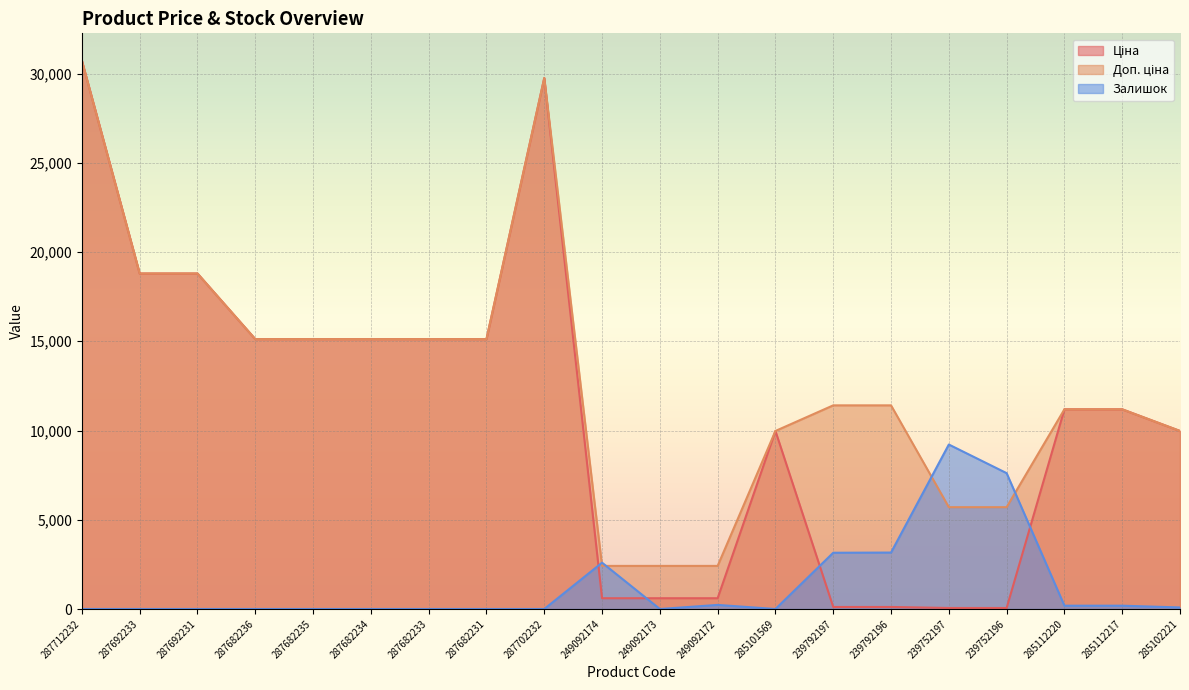

At which category does the chart reach its peak across all series?

287712232